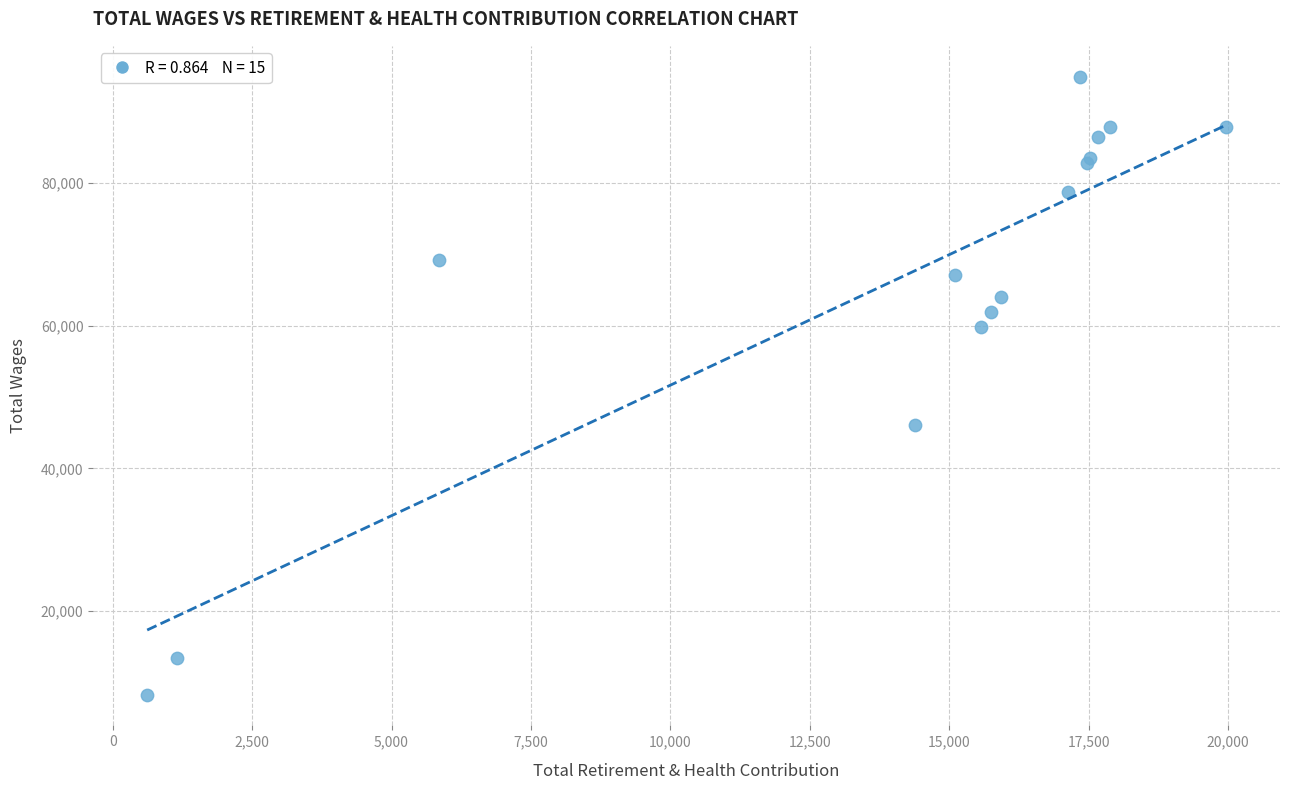

What Y value in the scatter plot is closest to 51601?

46039